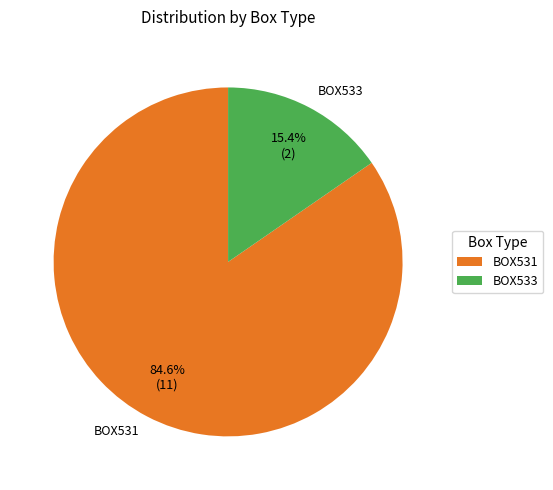

How many segments does this pie chart have?

2